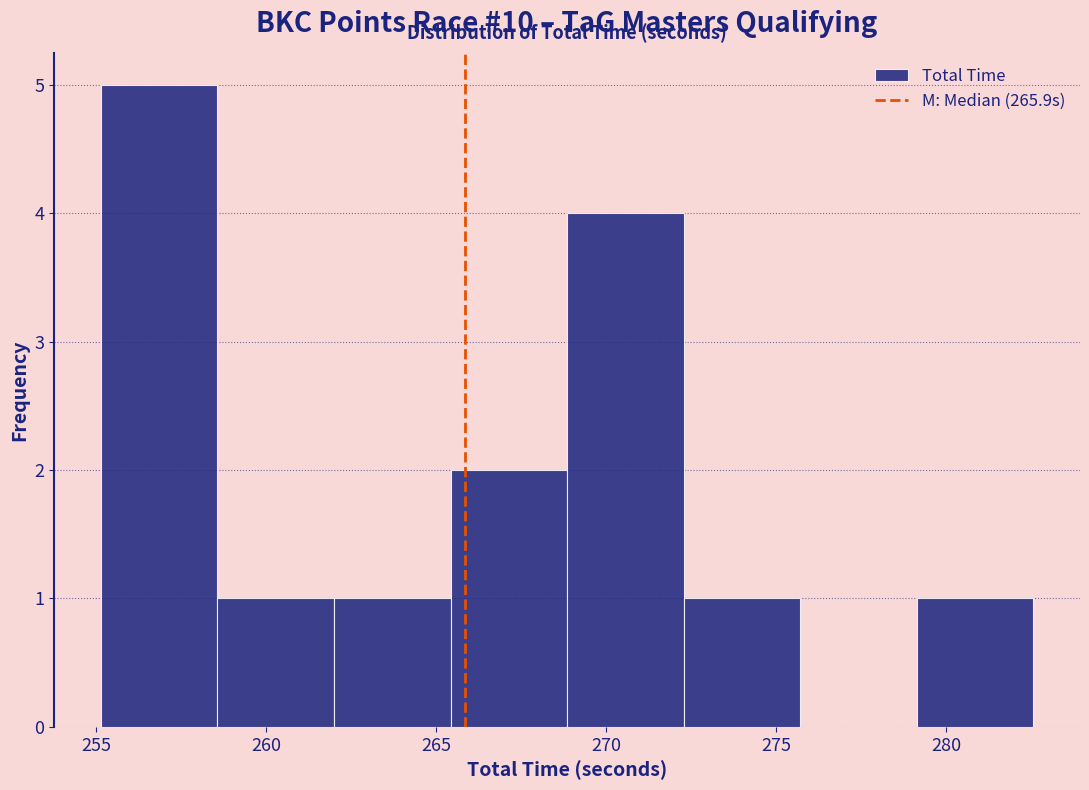

Reading left to right, transcribe this chart: for each bar, give the range it covers on the x-axis and its height. Neither the bar edges nor the heights are printed on the chart, so give them approximately, as read against the axes.

255.0 to 258.5: 5
258.5 to 262.0: 1
262.0 to 265.5: 1
265.5 to 269.0: 2
269.0 to 272.5: 4
272.5 to 275.5: 1
275.5 to 279.0: 0
279.0 to 282.5: 1